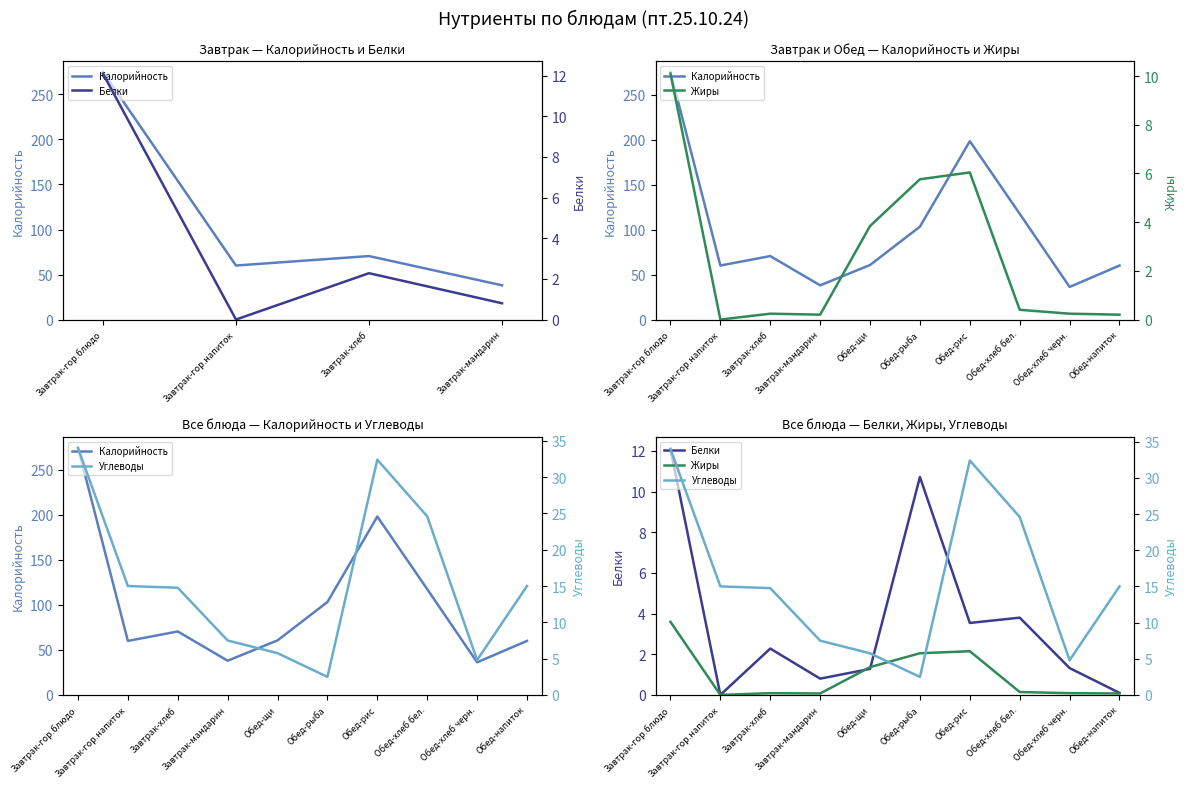

Is the value of Углеводы at Обед-хлеб бел. greater than the value of Калорийность at Обед-рыба?

No